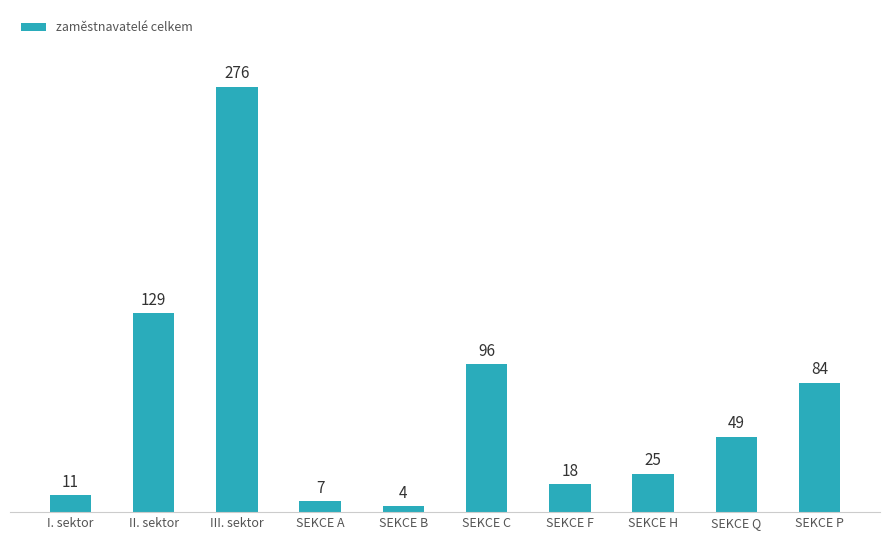

What is the greatest value displayed?

276